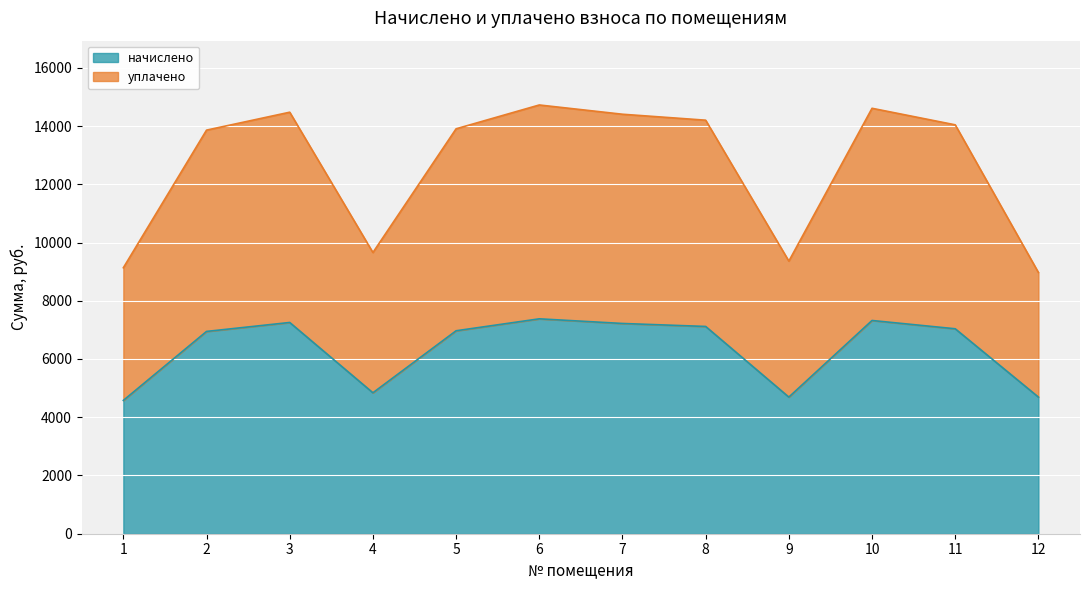

Rank the series at 4 from lowest to highest value.

начислено, уплачено